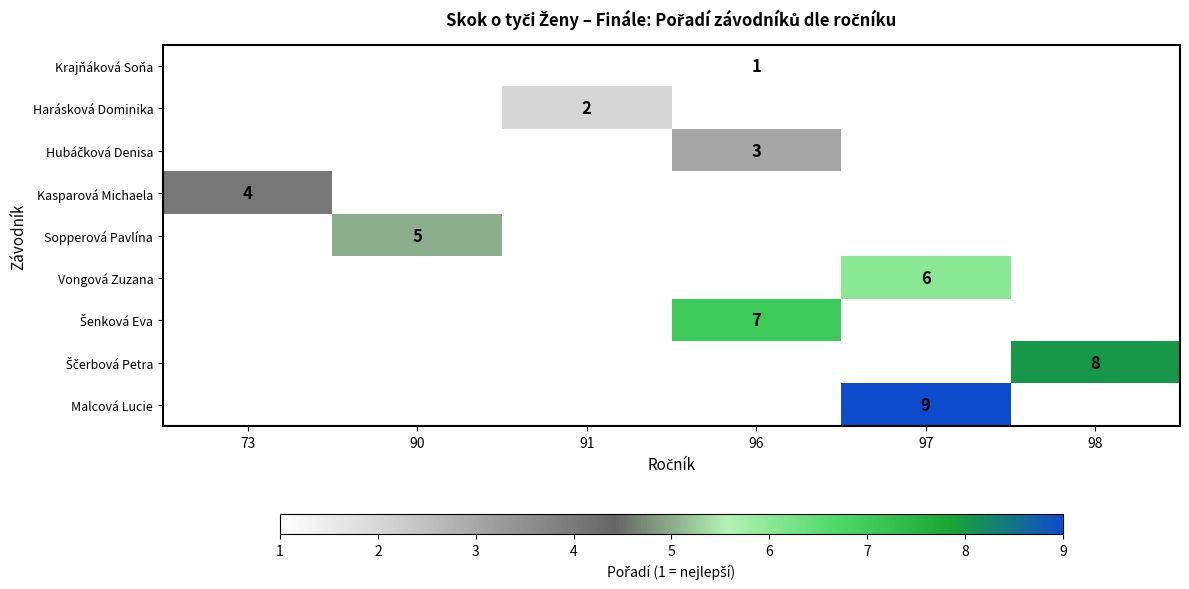

Which category has the highest value across all series?

97